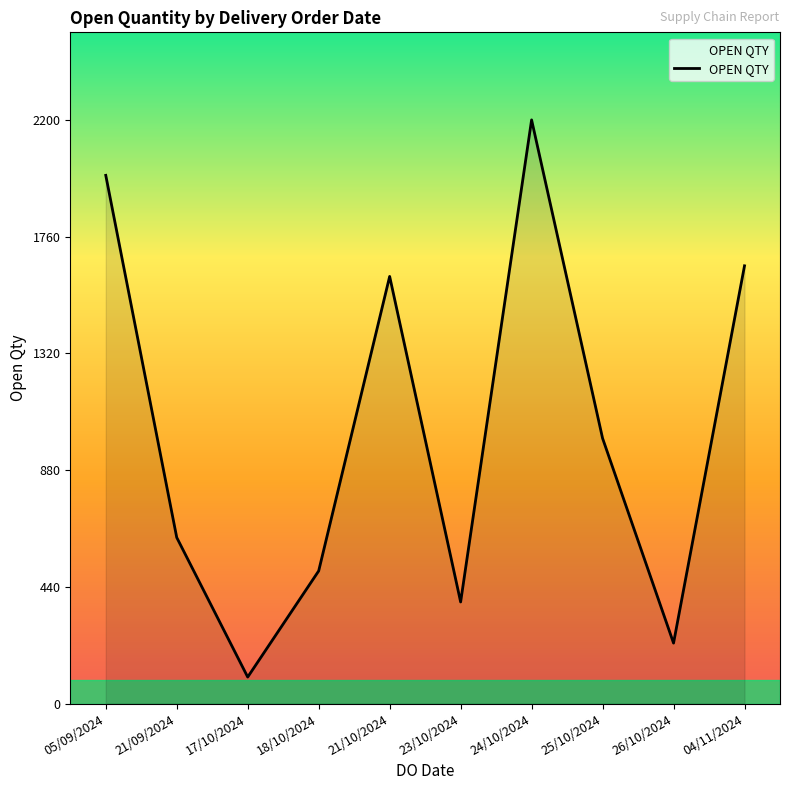

At which category does the data reach its first local valley?

17/10/2024